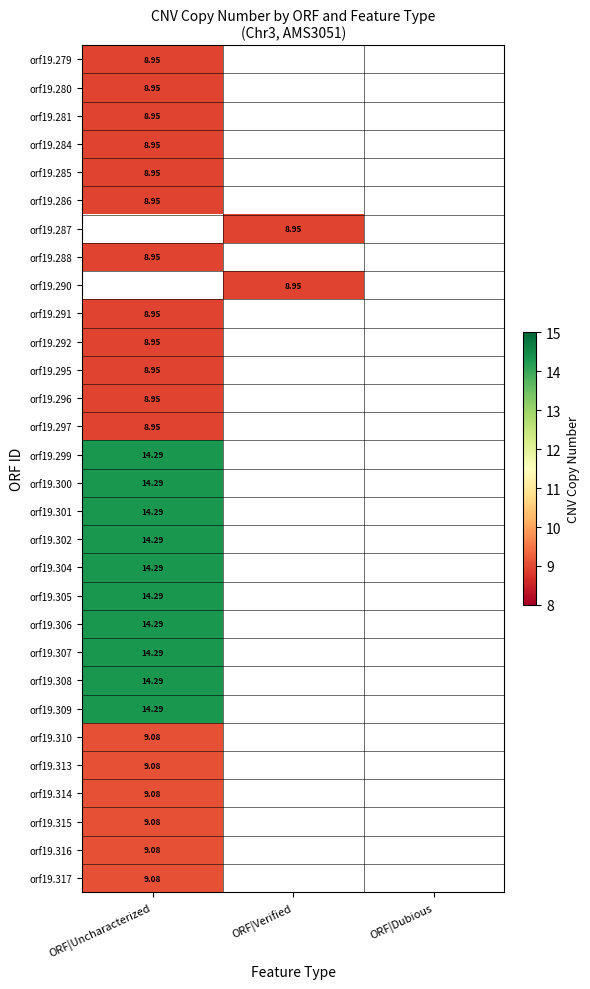

How many data points does each series have?

3